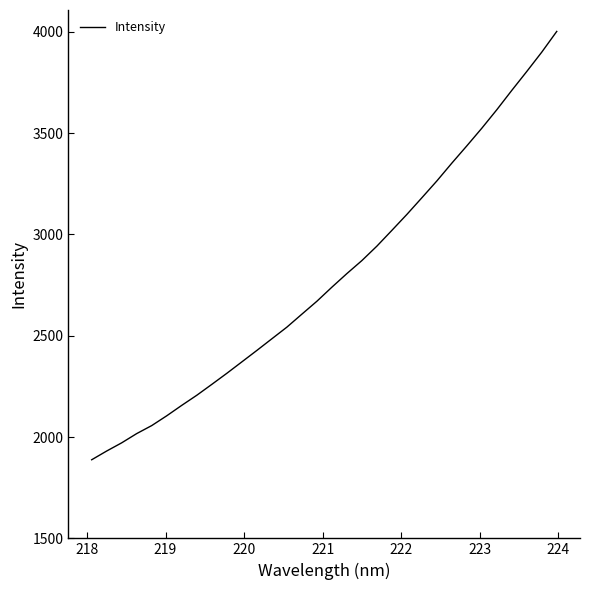

What is the difference between the maximum and minimum values?

2114.4